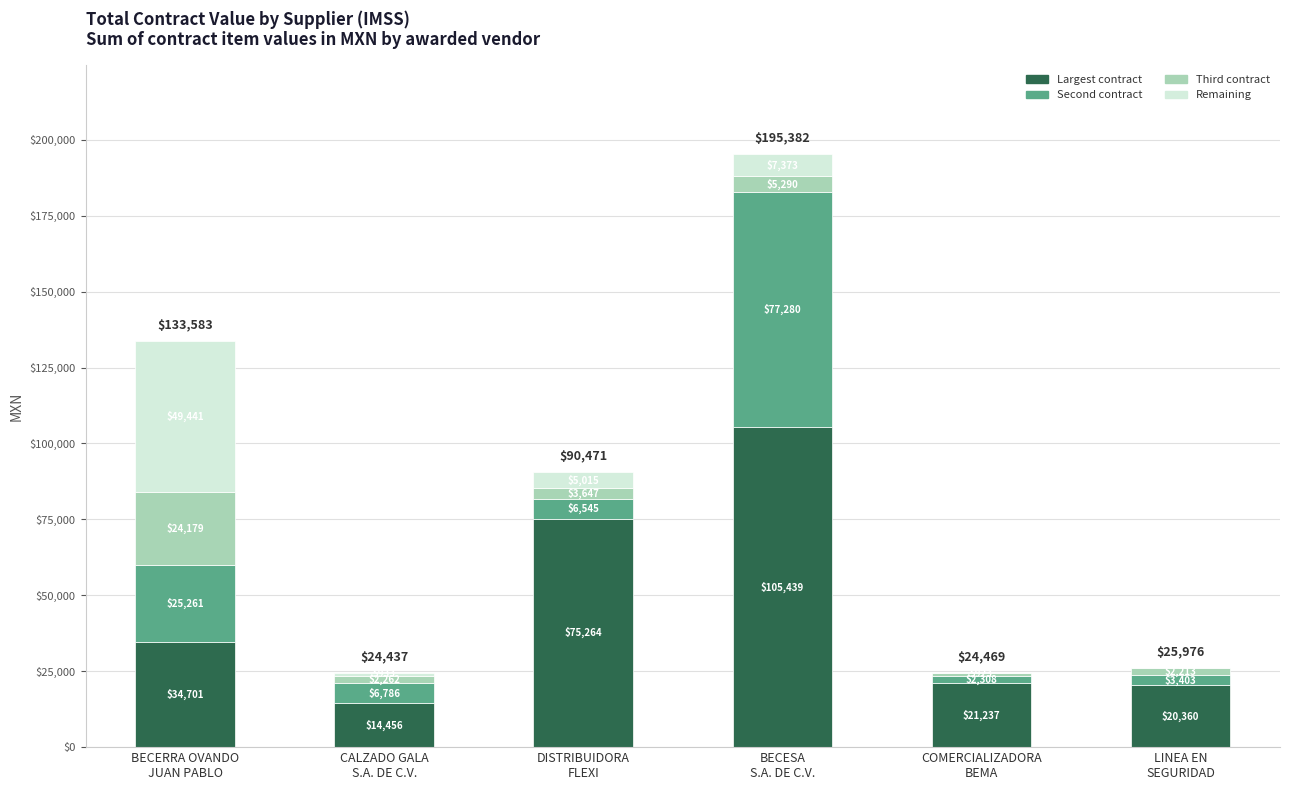

What is the maximum value for Largest contract?

105439.4